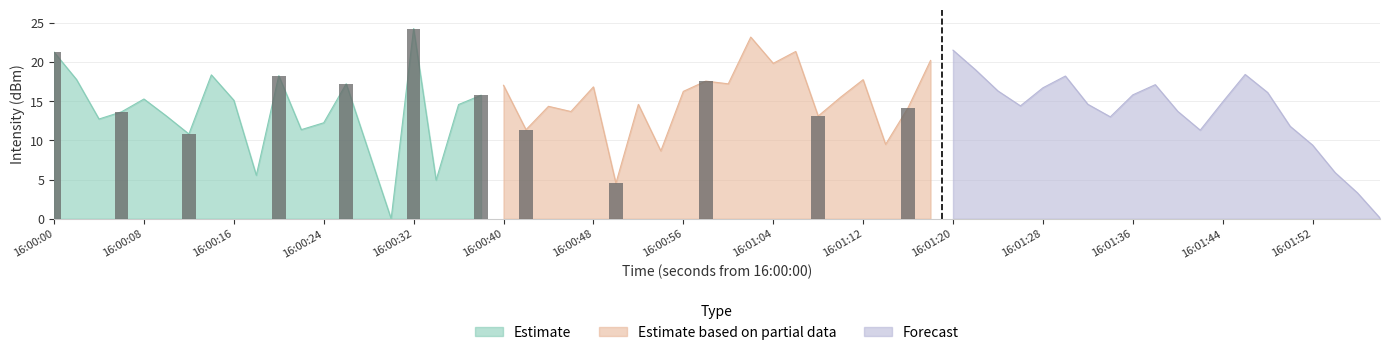

What is the maximum value shown in the chart?

24.2